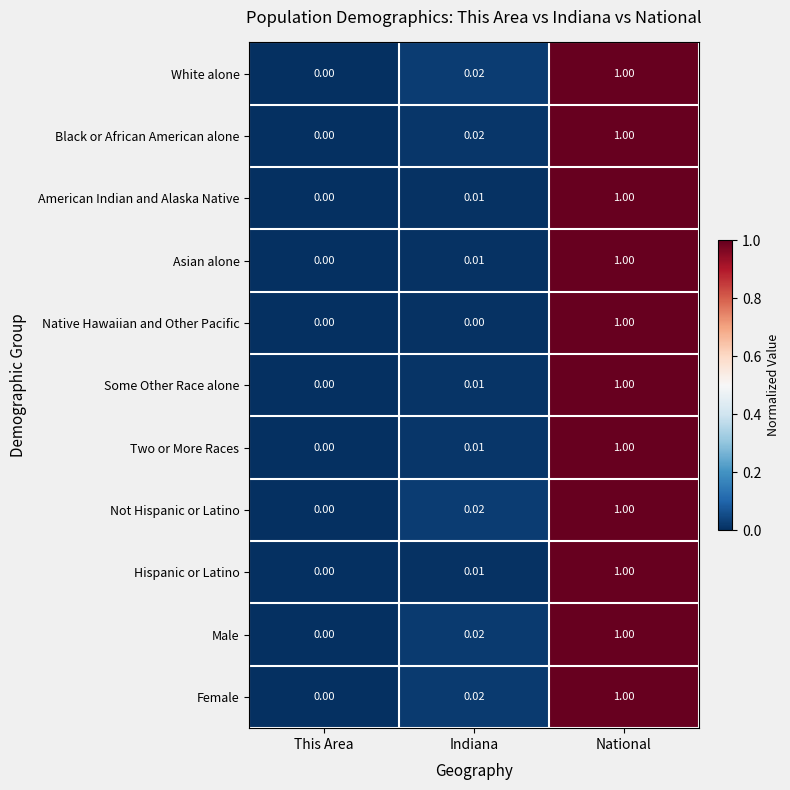

At which category is the sum across all series the highest?

National